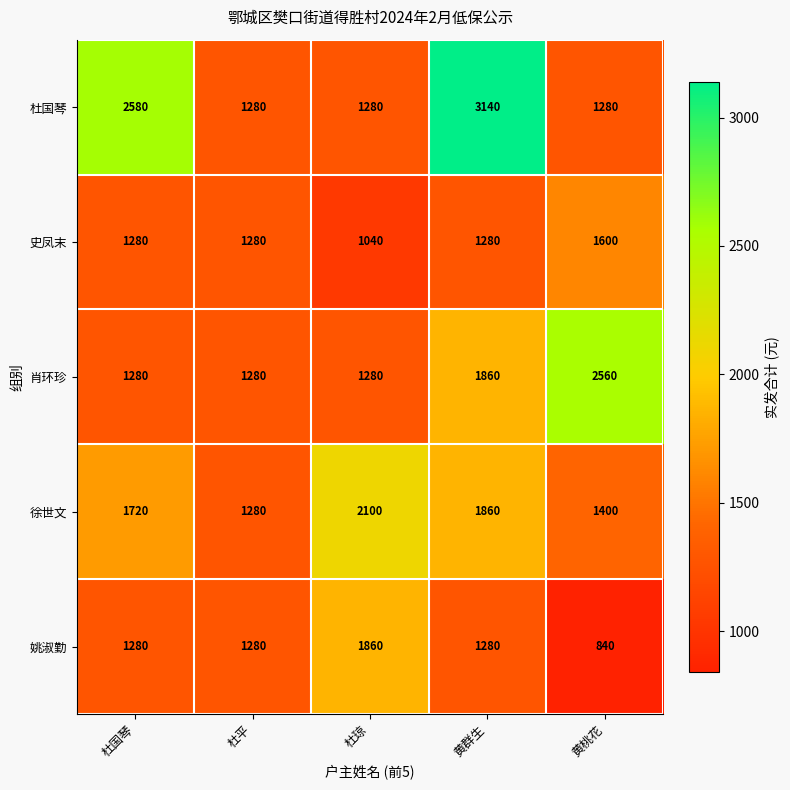

Which label corresponds to the smallest value in the chart?

黄桃花